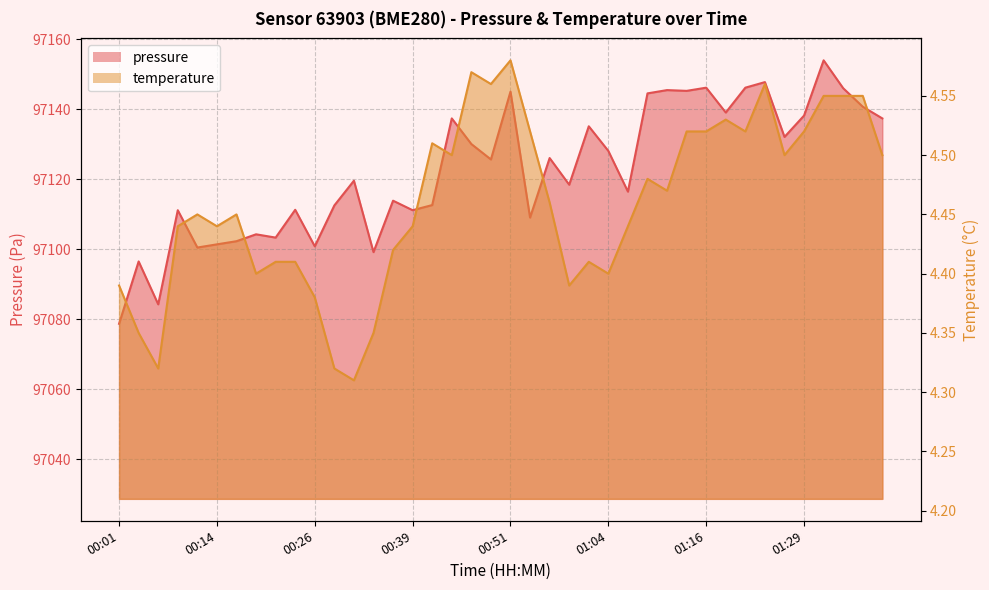

List the series in order of their peak value, lowest first.

temperature, pressure